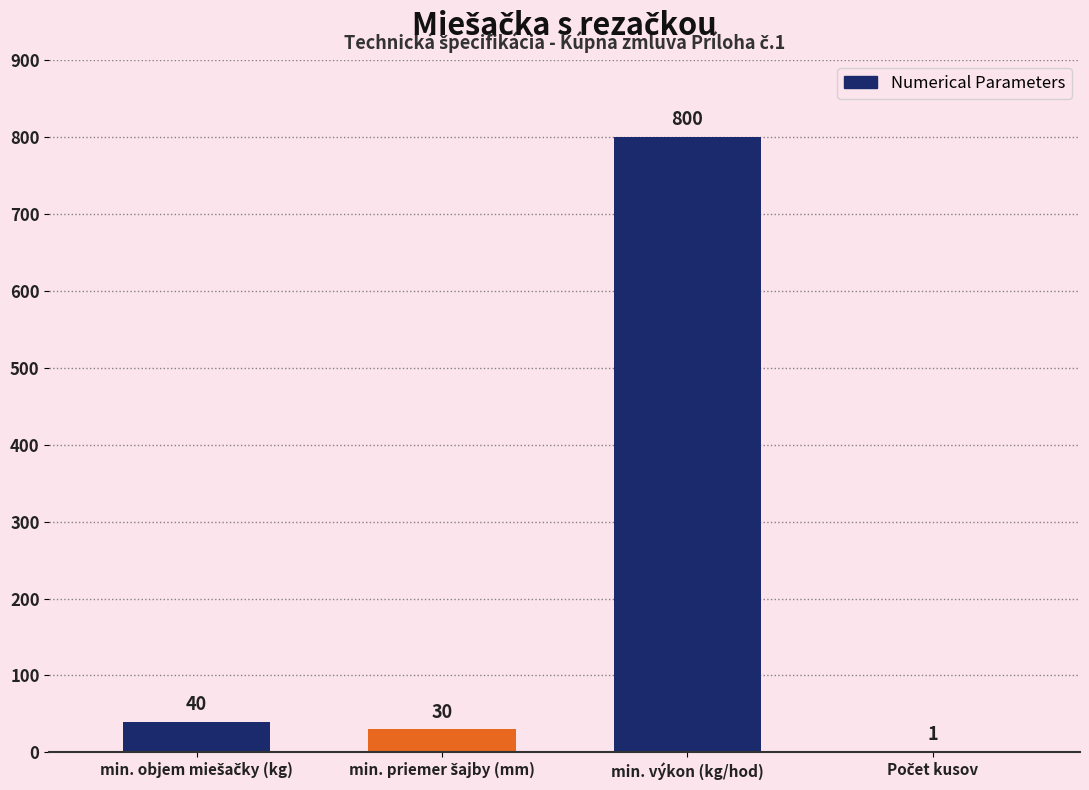

What is the sum of all values?

871